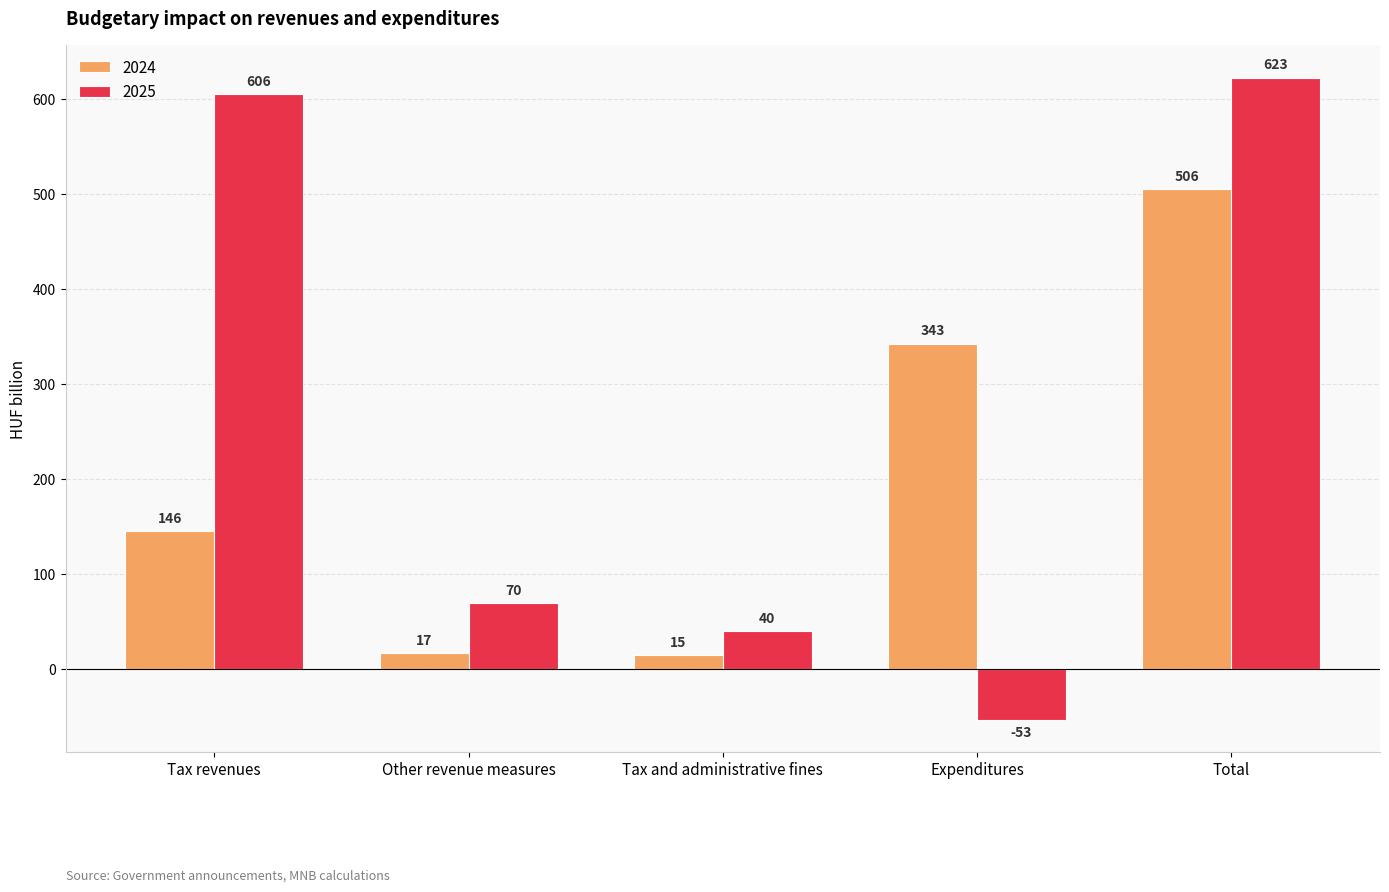

Reading left to right, extract all data points from this chart.

2024: Tax revenues=146	Other revenue measures=17	Tax and administrative fines=15	Expenditures=343	Total=506
2025: Tax revenues=606	Other revenue measures=70	Tax and administrative fines=40	Expenditures=-53	Total=623